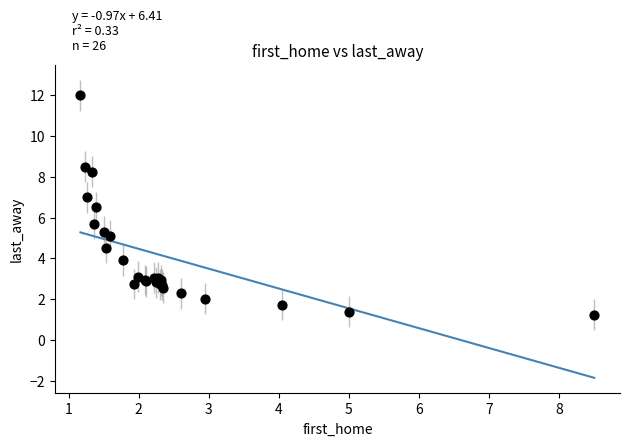

What Y value in the scatter plot is closest to 6?

5.7